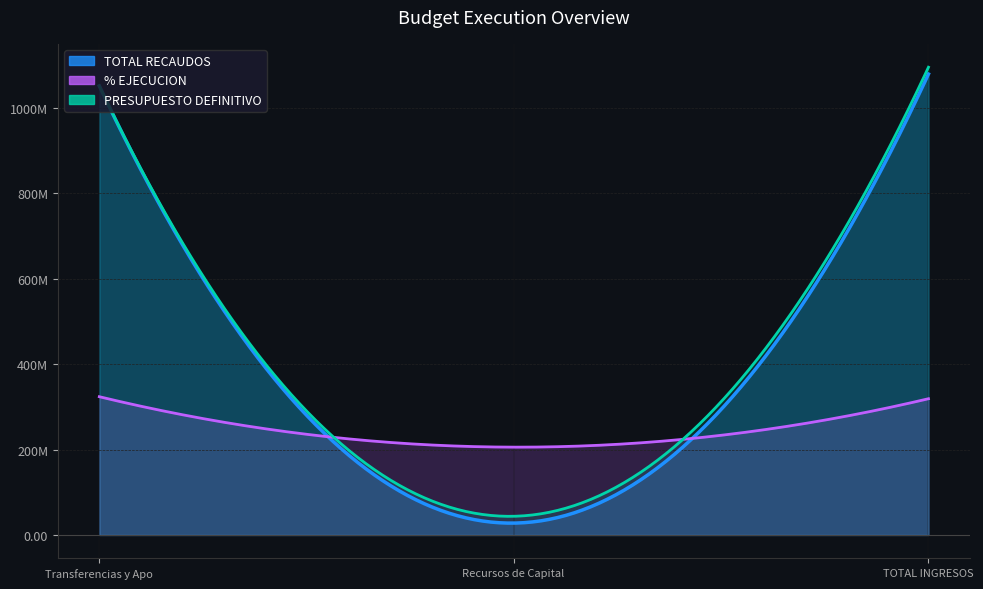

Which has a higher value, TOTAL INGRESOS or Recursos de Capital Aprobados?

TOTAL INGRESOS